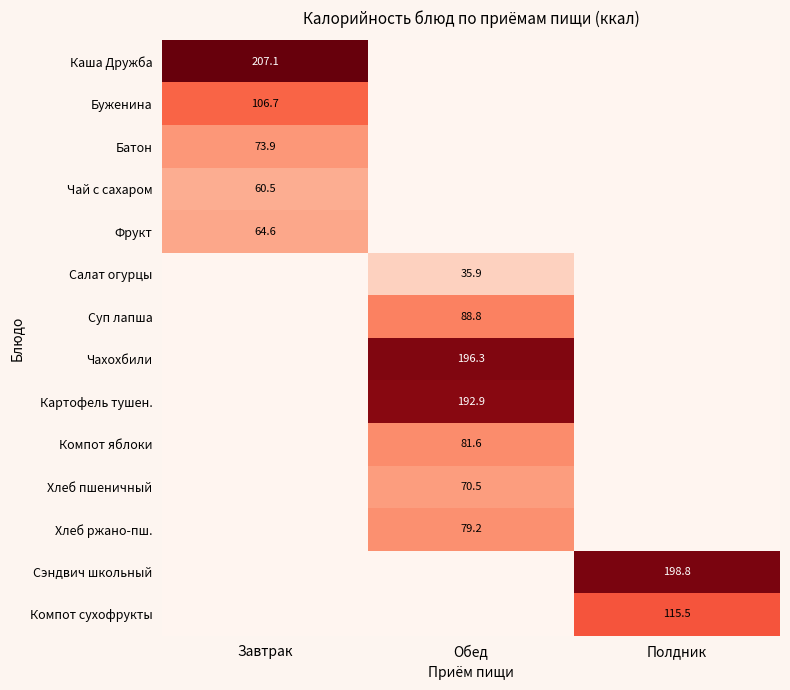

Which category has the lowest value across all series?

Обед